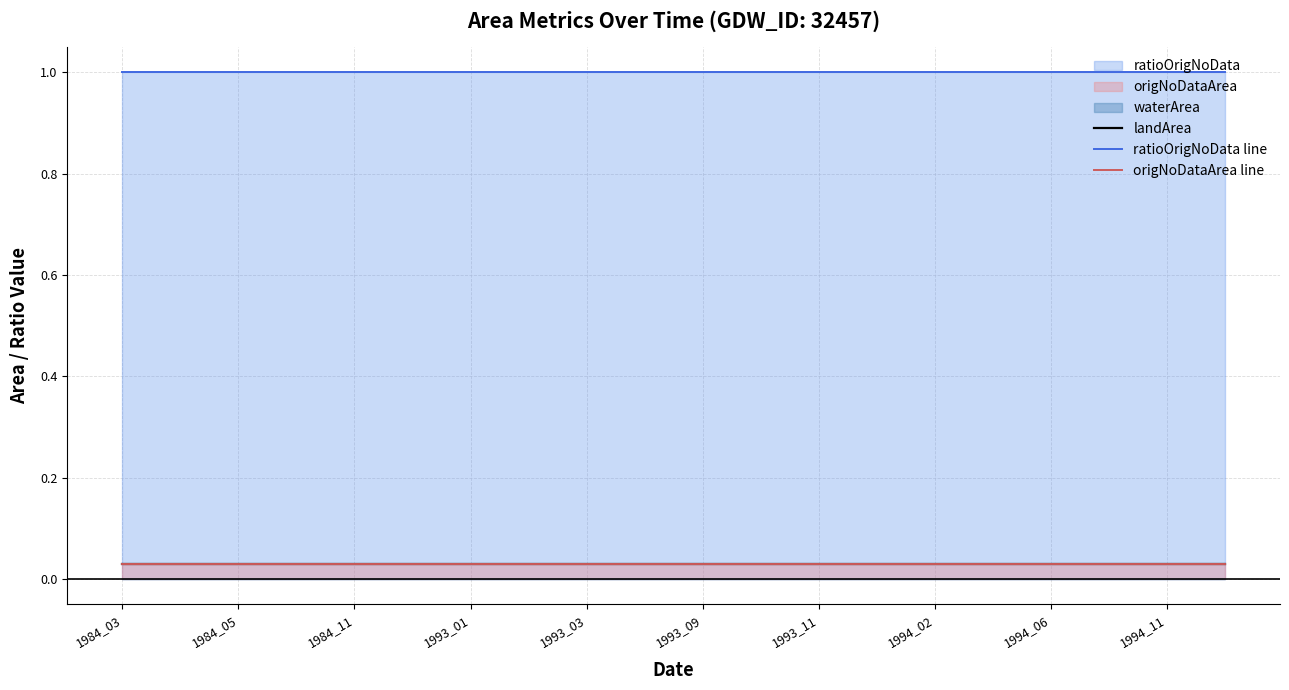

True or false: origNoDataArea line has a value of 0.0 at 17.

True